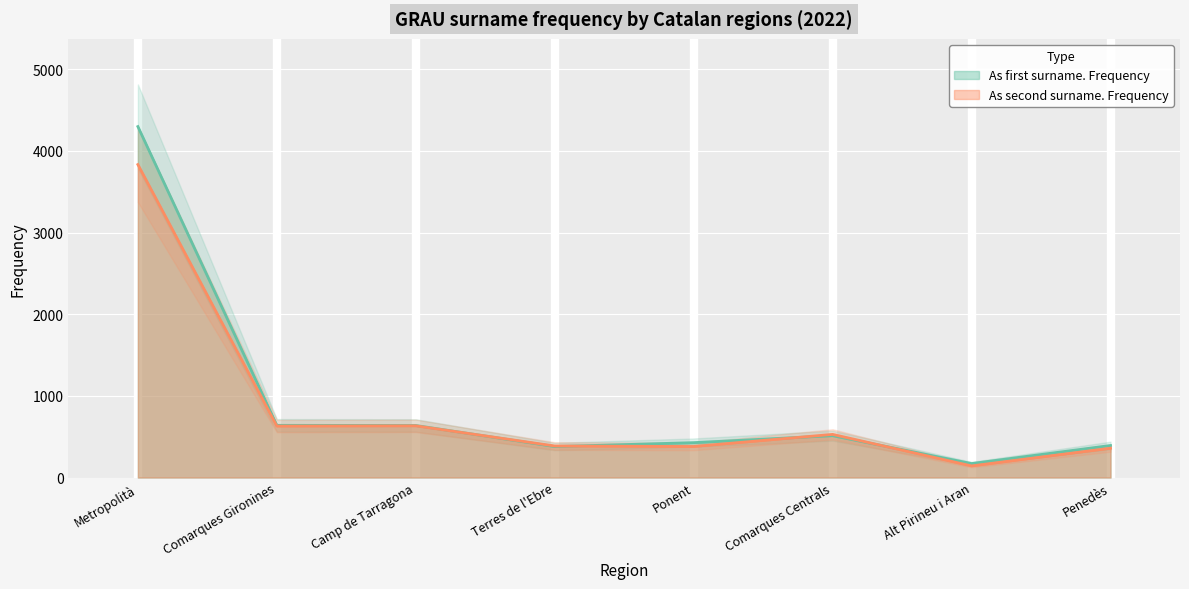

At how many categories does at least one series exceed 1223?

1